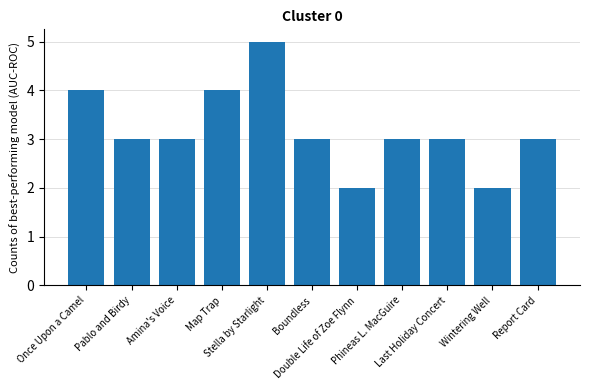

What is the difference between the maximum and second lowest values?

3